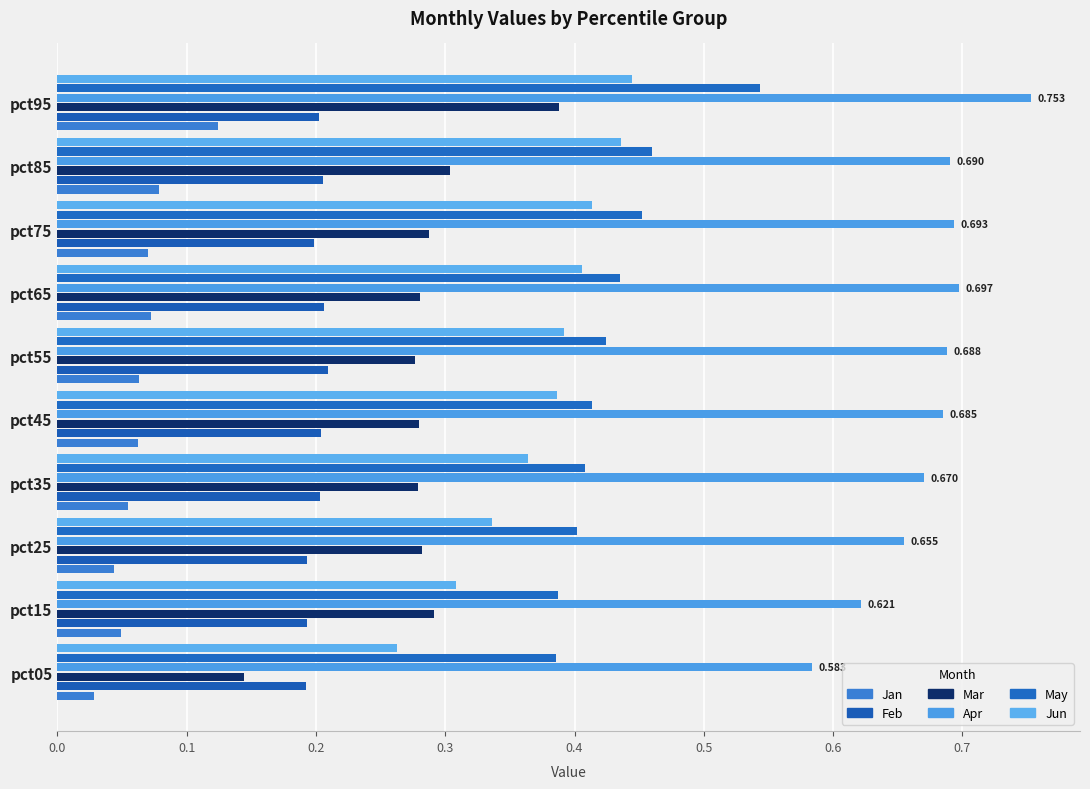

What is the label of the 4th bar from the right?

0.6